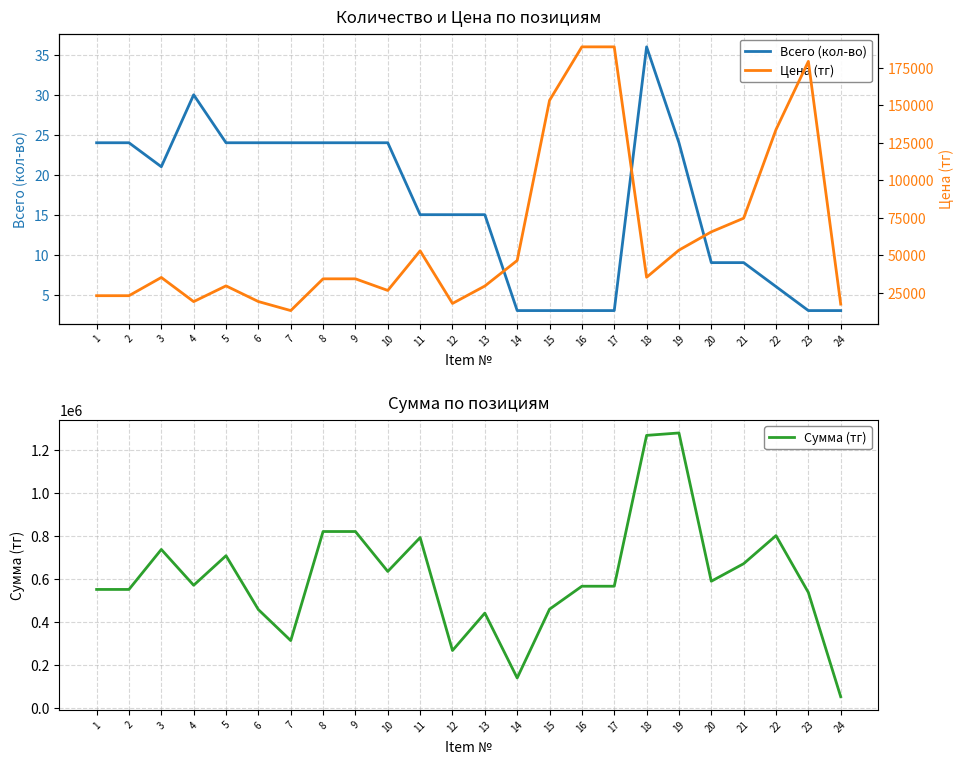

Does the chart display data point markers on the line(s)?

No